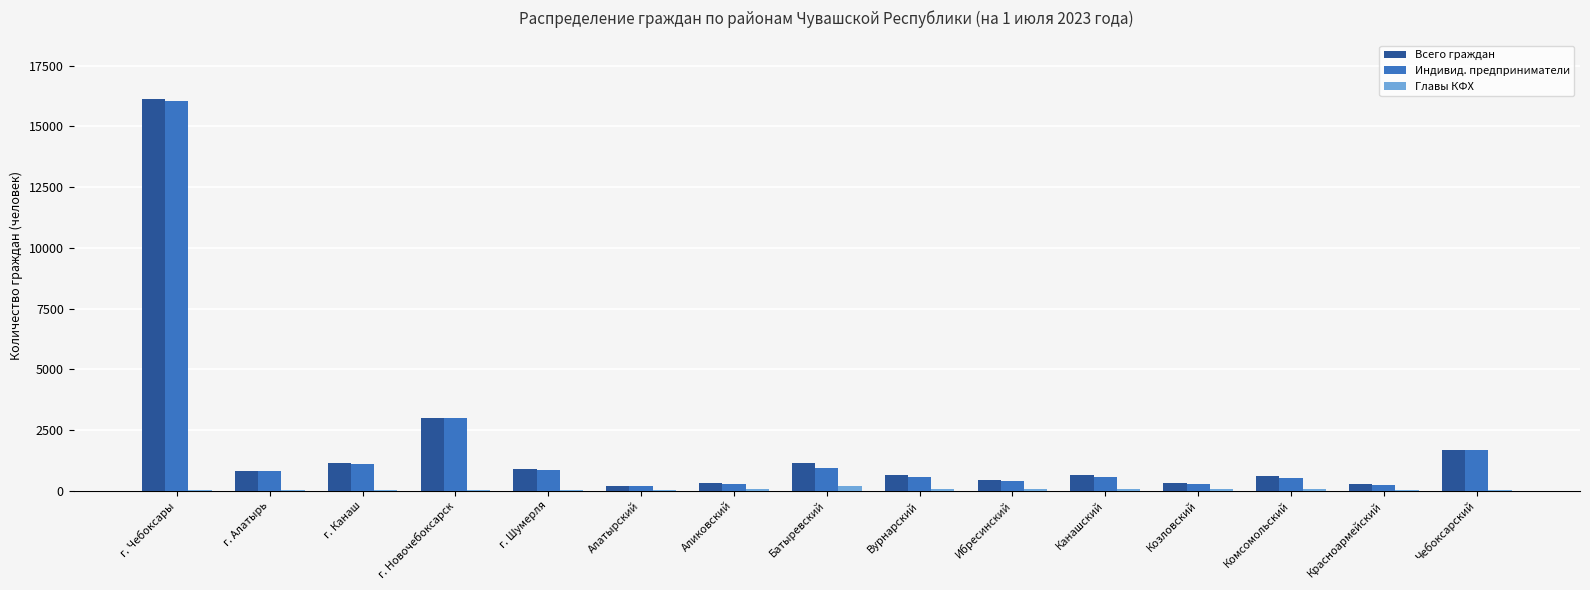

What is the total value across all series at Красноармейский?

543